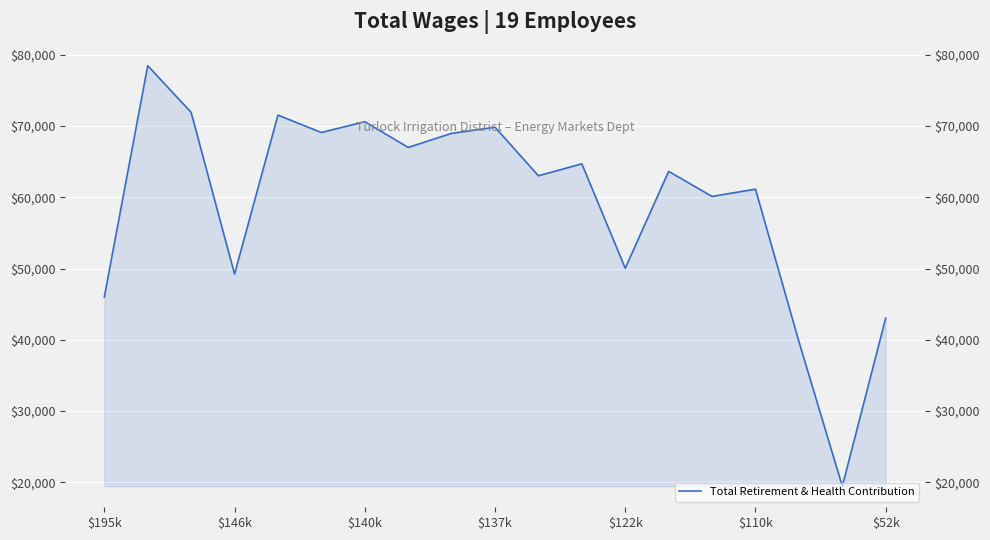

What is the average value?

59355